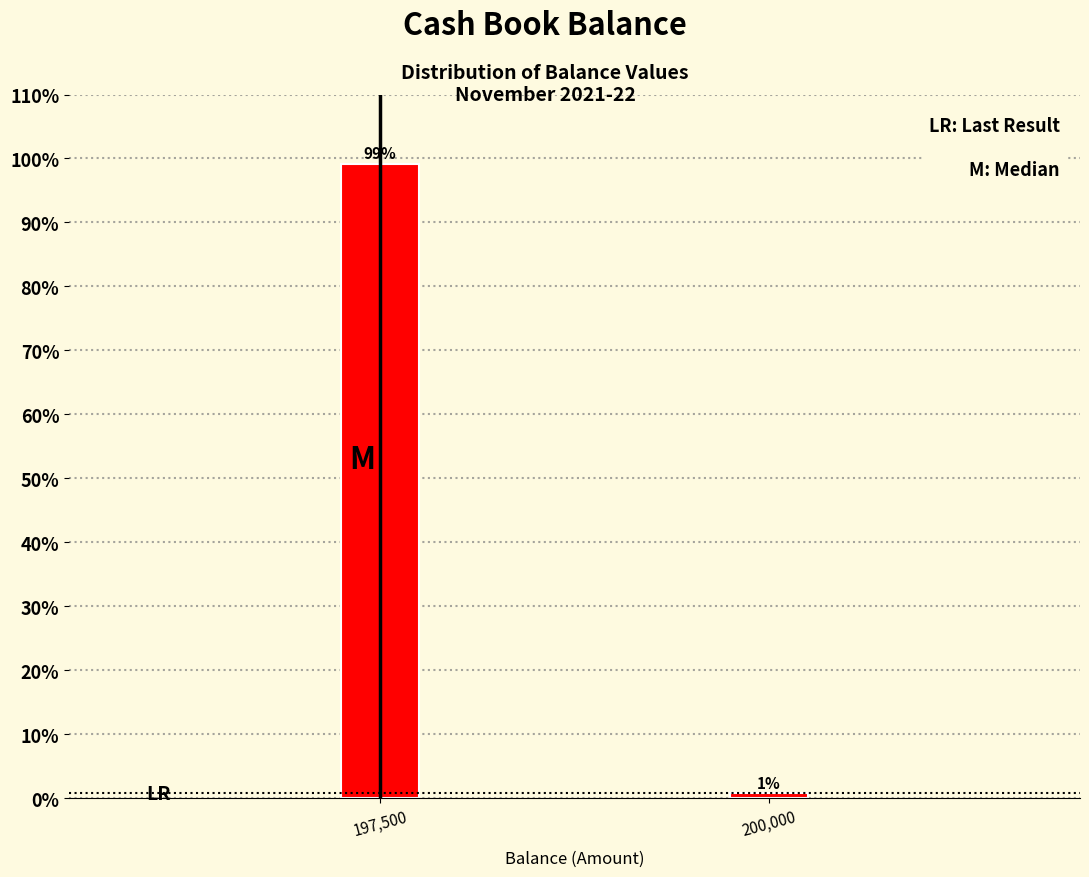

Is it true that the value at 197,500 is 53.2?

False